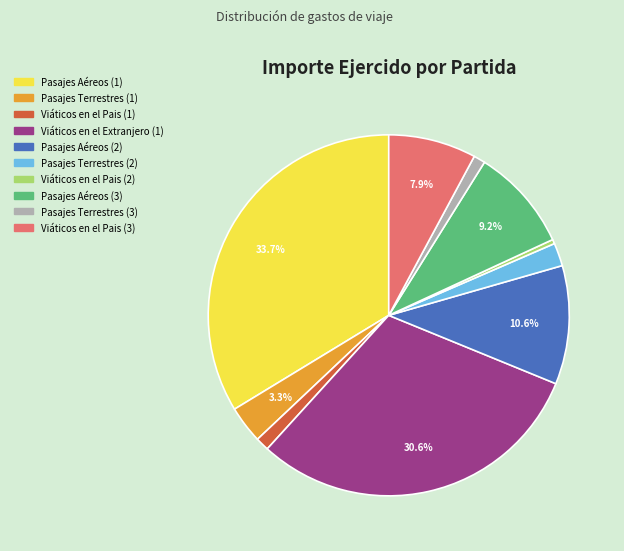

Is there any slice that represents more than half of the pie?

No